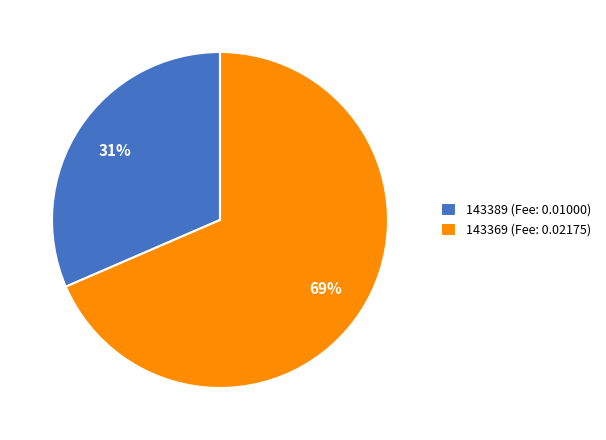

Is there a majority slice in this chart?

Yes